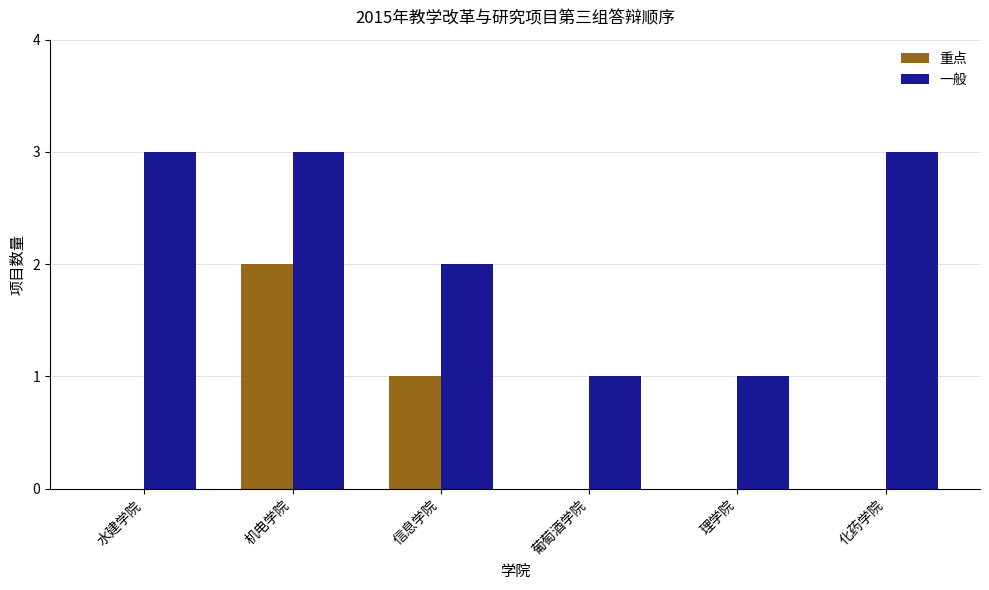

What is the sum of all 重点 values?

3